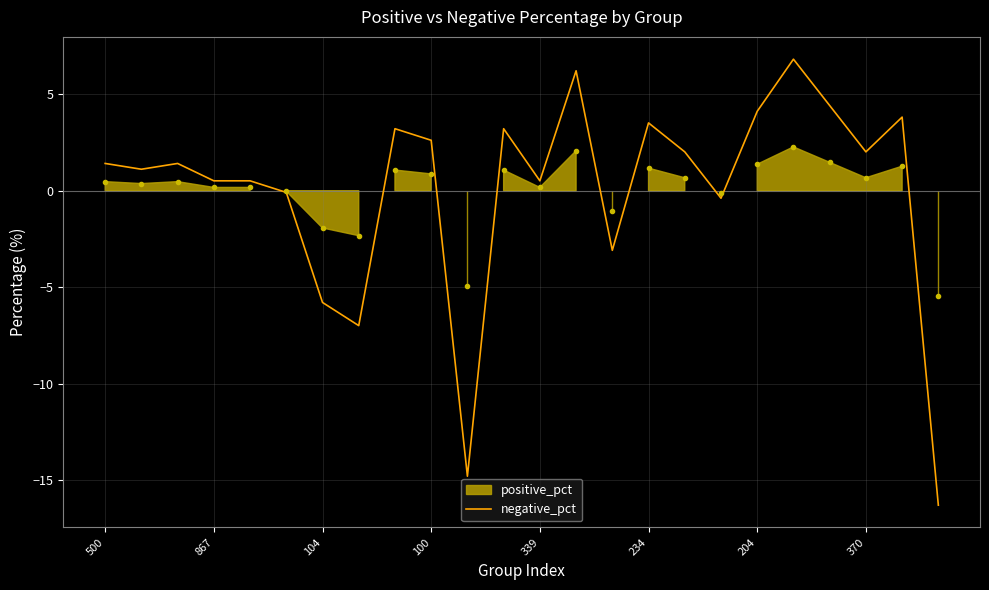

At which label is the value closest to -4?

14